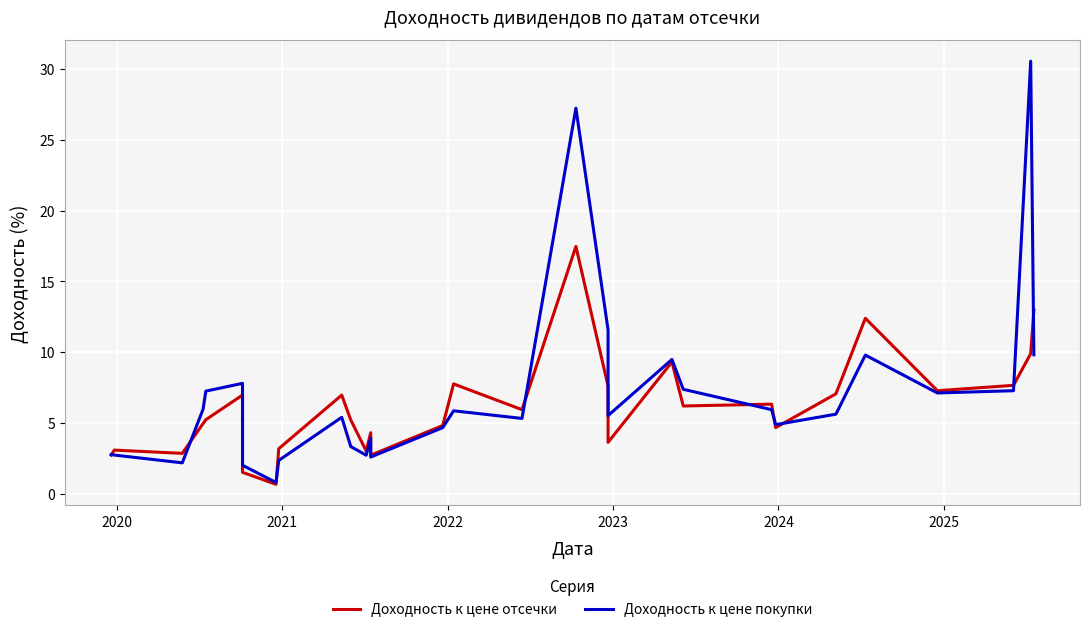

The value of Доходность к цене отсечки at 2020 is 3.1. True or false?

True